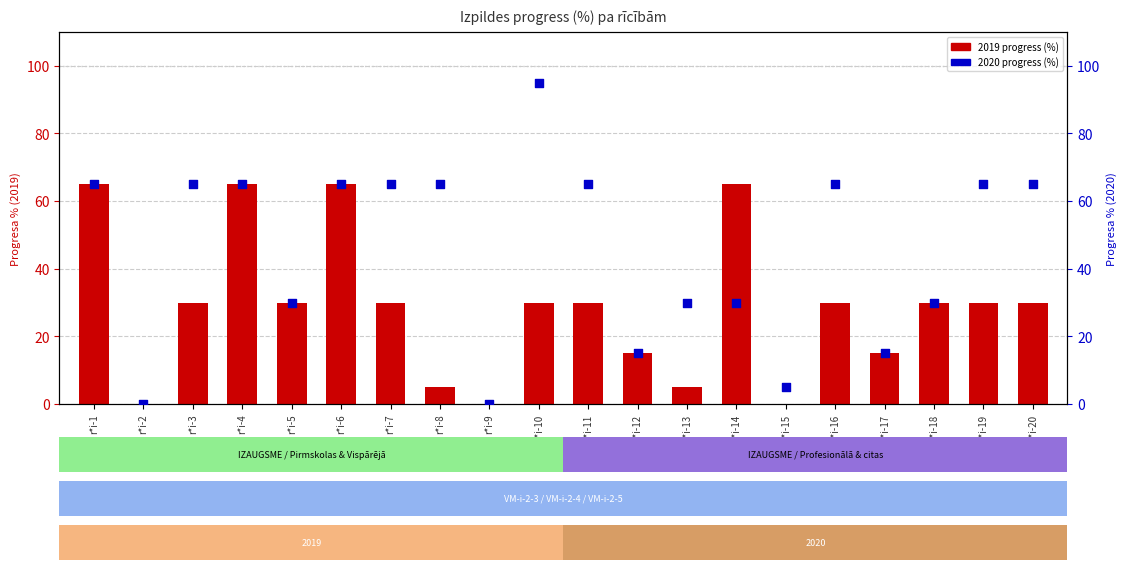

Which series contains the highest Y value?

2020 progress (%)